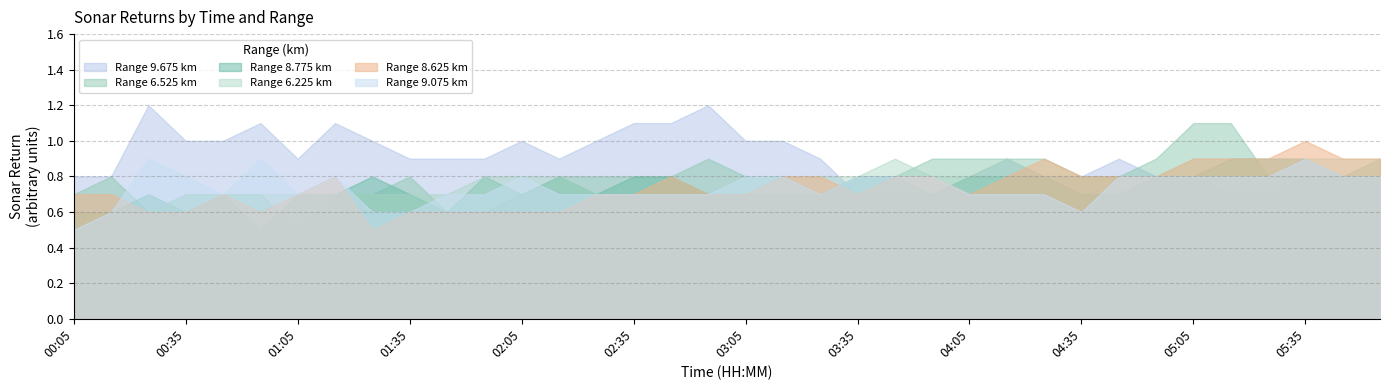

List the labels in order of 8.775 value, smallest first.

00:55, 00:05, 00:15, 00:35, 01:45, 00:25, 00:45, 01:05, 01:15, 01:35, 02:05, 02:25, 02:55, 03:05, 03:15, 03:25, 03:55, 04:35, 04:45, 01:25, 01:55, 02:15, 02:35, 02:45, 03:35, 03:45, 04:05, 04:15, 04:25, 04:55, 05:05, 05:45, 05:55, 05:15, 05:25, 05:35